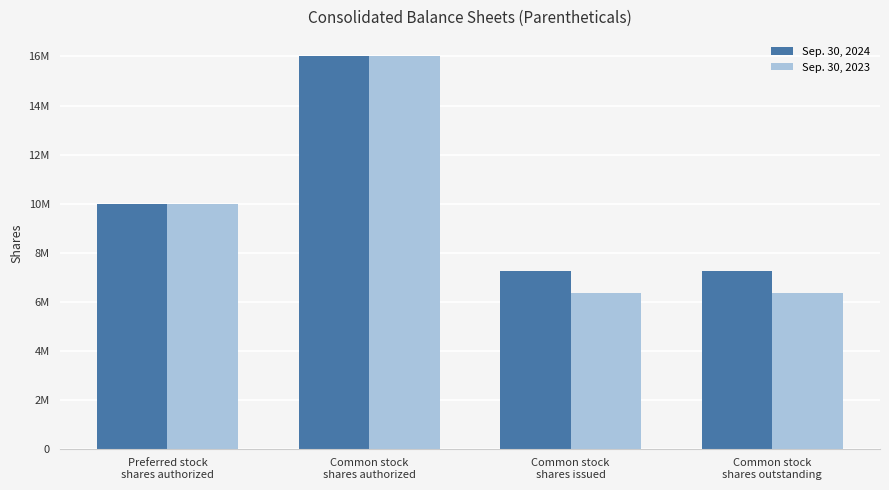

What is the difference between the second highest and minimum values in the Sep. 30, 2024 series?

2752757